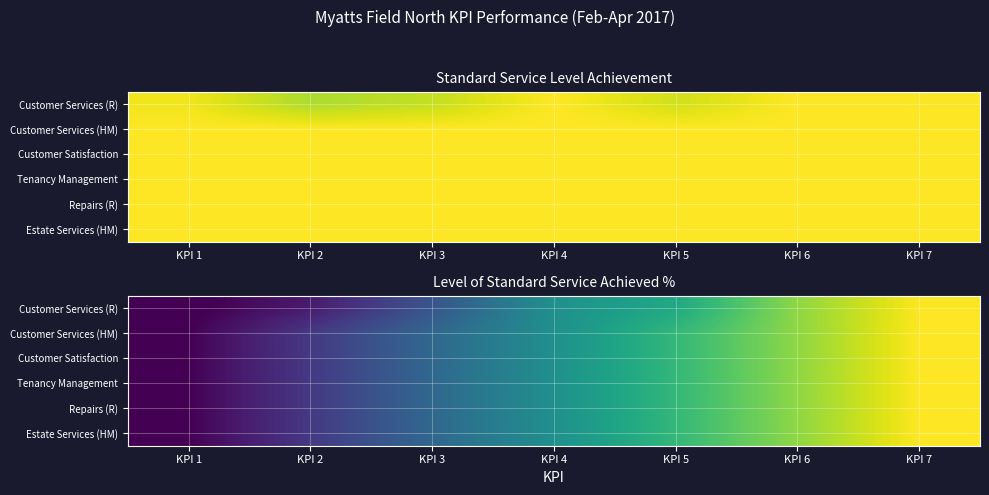

At KPI 3, list the series in order from largest to smallest.

Customer Services (HM), Customer Satisfaction, Tenancy Management, Repairs (R), Estate Services (HM), Customer Services (R)